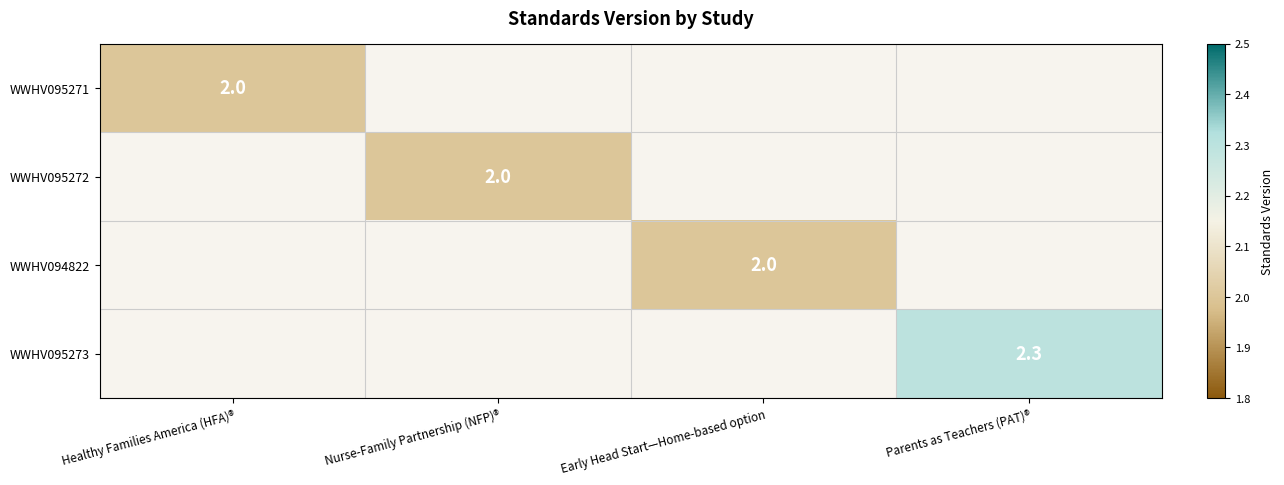

The value of WWHV095273 at Parents as Teachers (PAT)® is 4.0. True or false?

False